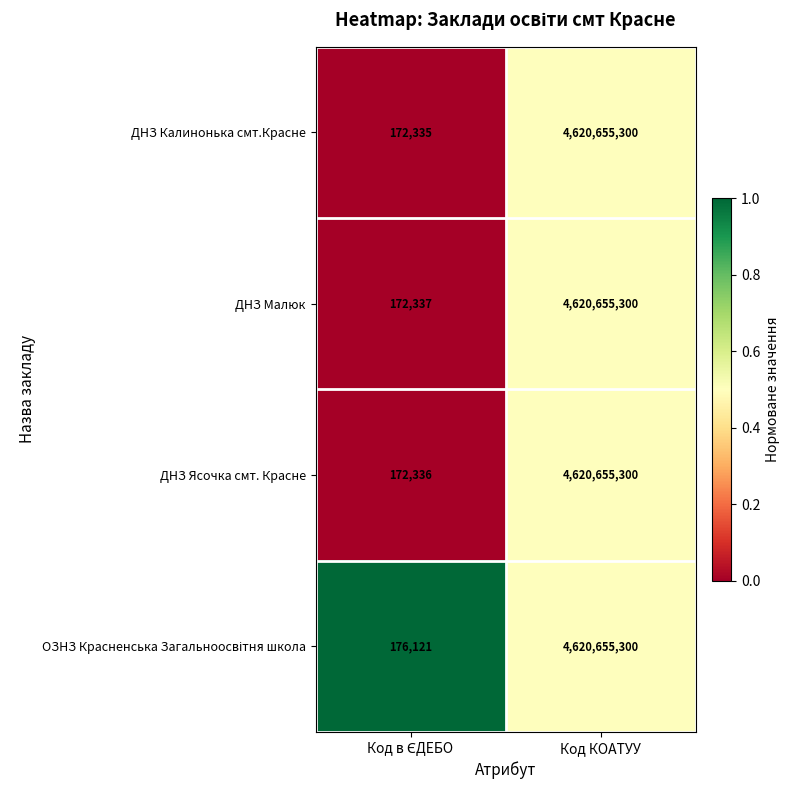

Which series has the largest range (max minus min)?

ДНЗ Калинонька смт.Красне